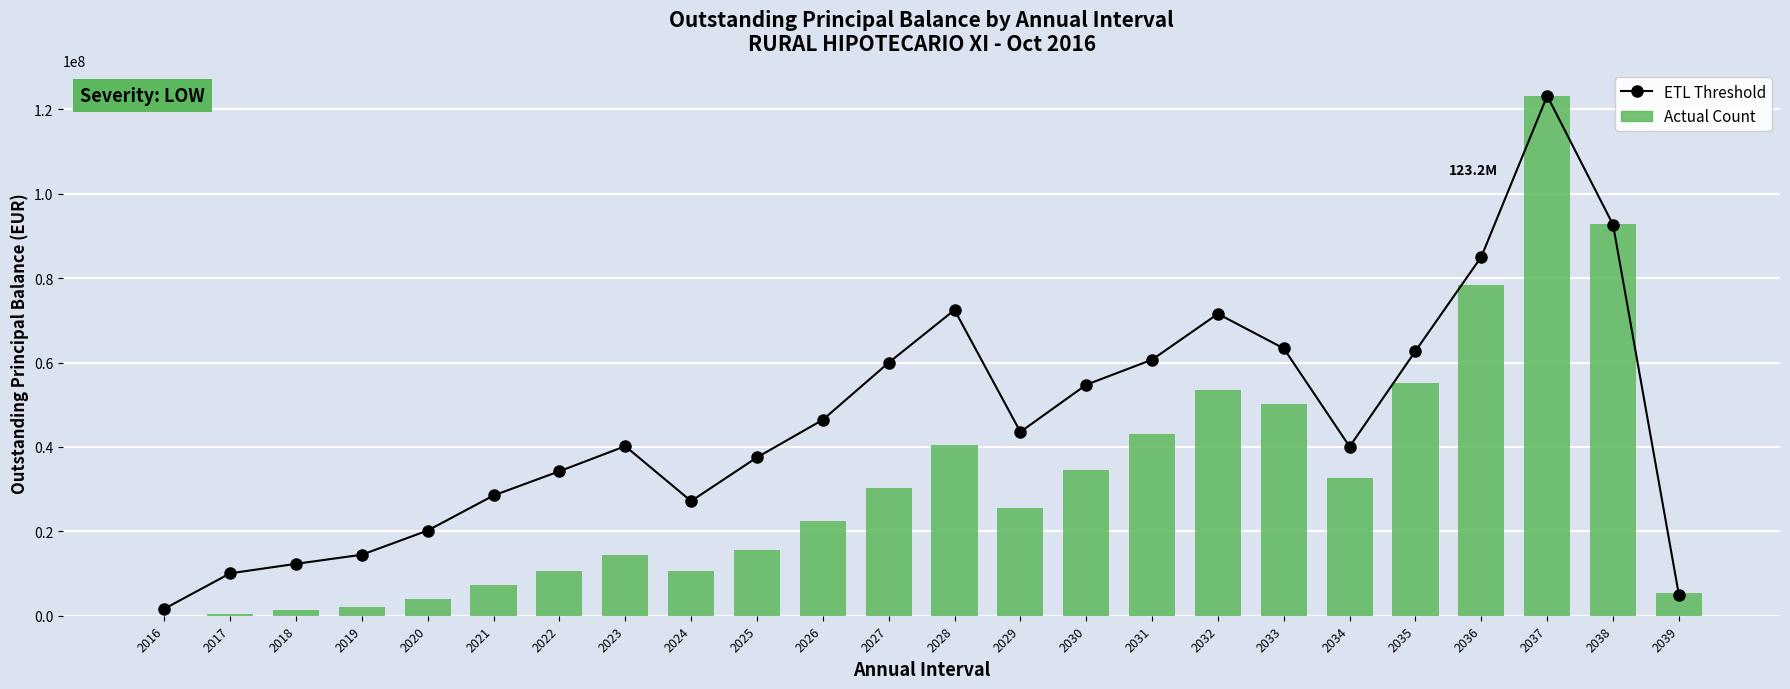

How many values in the ETL Threshold series exceed 43566856?

12